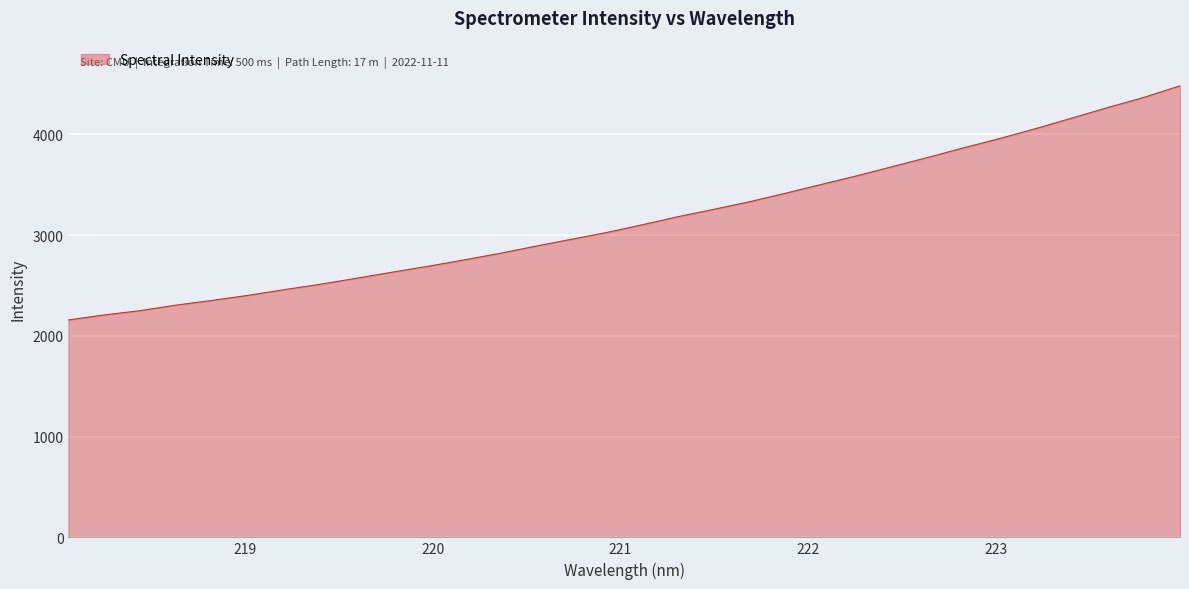

What is the difference between the maximum and minimum values?

2323.8